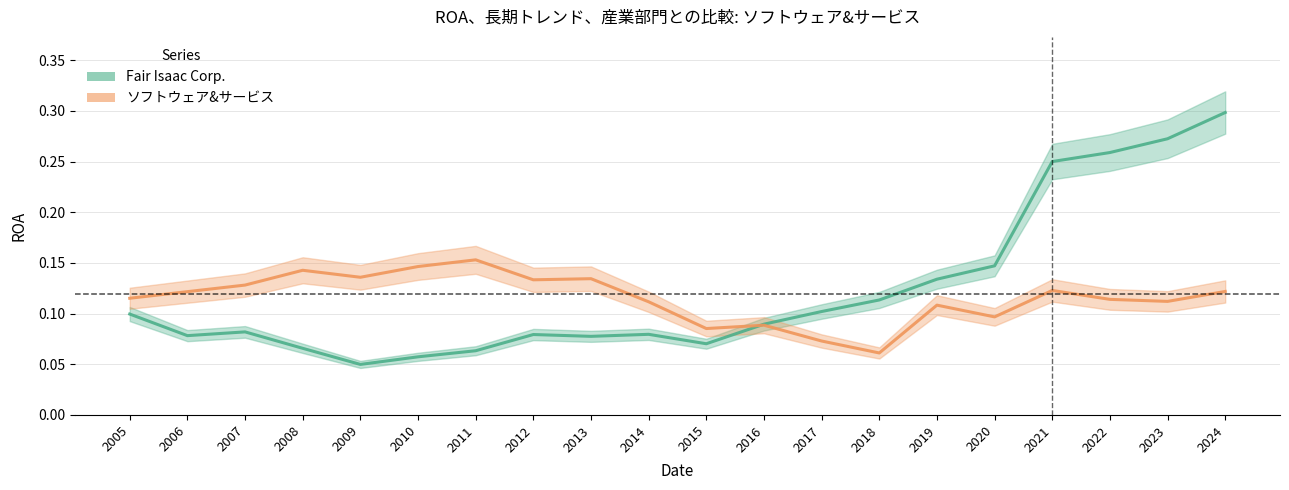

Reading right to left, transcribe all the data shown in this chart.

Fair Isaac Corp.: 2024=0.3	2023=0.3	2022=0.3	2021=0.3	2020=0.1	2019=0.1	2018=0.1	2017=0.1	2016=0.1	2015=0.1	2014=0.1	2013=0.1	2012=0.1	2011=0.1	2010=0.1	2009=0.0	2008=0.1	2007=0.1	2006=0.1	2005=0.1
ソフトウェア&サービス: 2024=0.1	2023=0.1	2022=0.1	2021=0.1	2020=0.1	2019=0.1	2018=0.1	2017=0.1	2016=0.1	2015=0.1	2014=0.1	2013=0.1	2012=0.1	2011=0.2	2010=0.1	2009=0.1	2008=0.1	2007=0.1	2006=0.1	2005=0.1